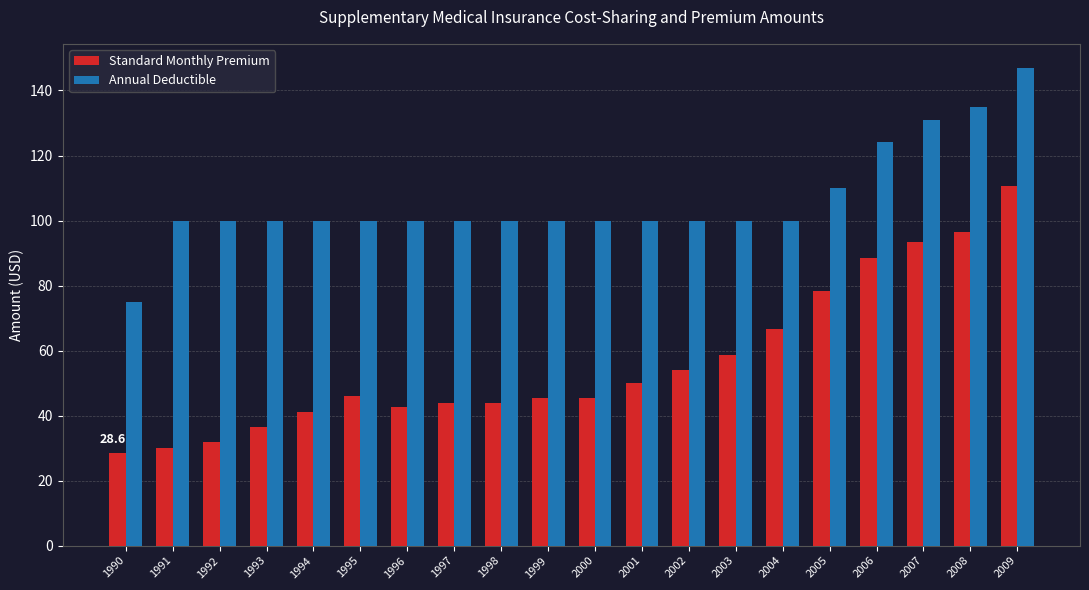

What value does the Standard Monthly Premium series have at 2002?

54.0